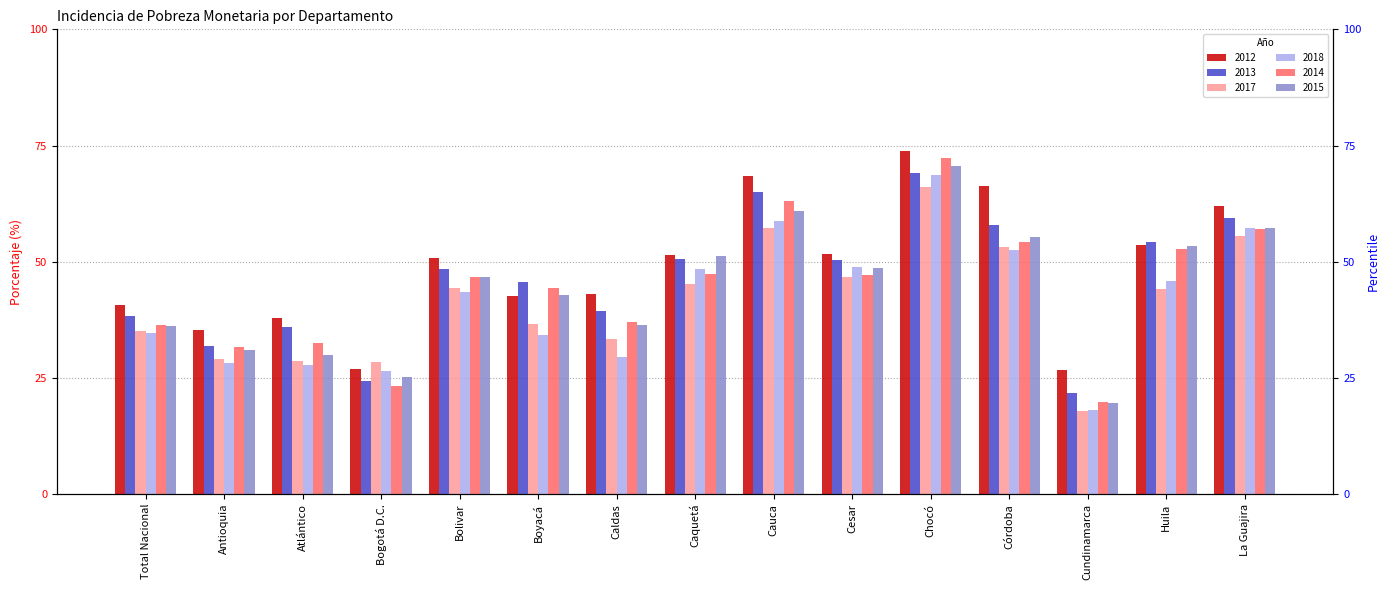

At which category is the sum across all series the highest?

Chocó